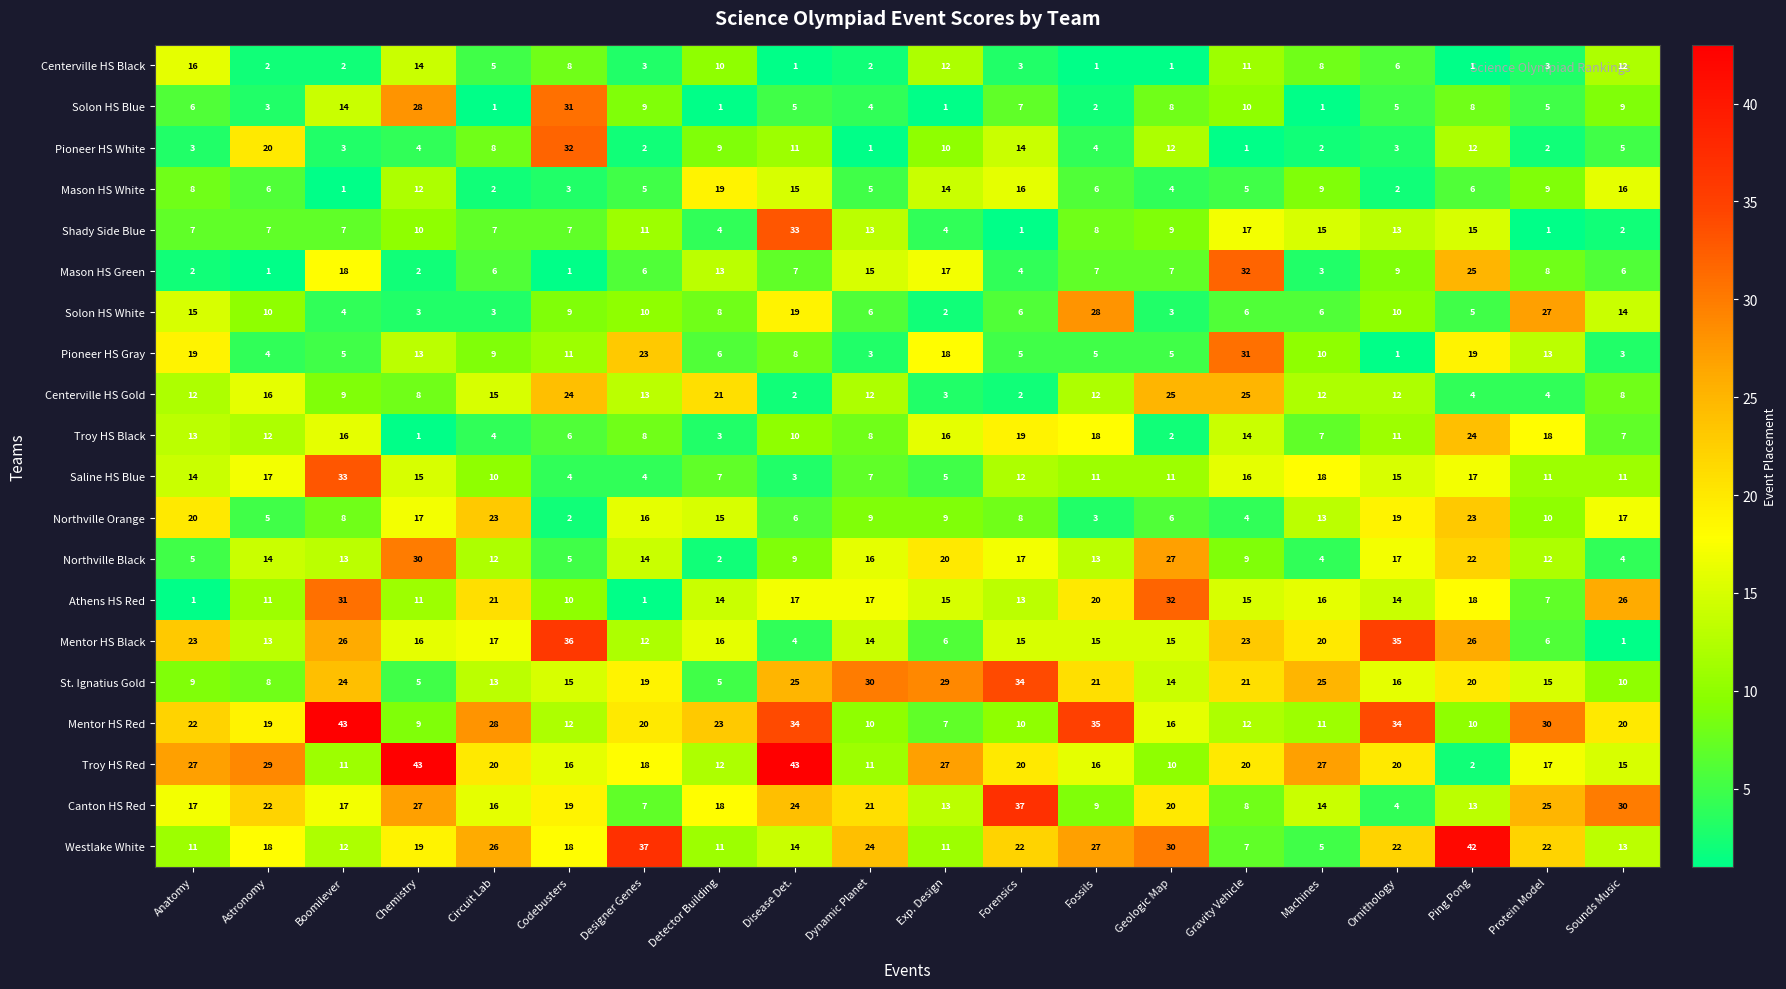

The Westlake White series shows 19 at Designer Genes. True or false?

False